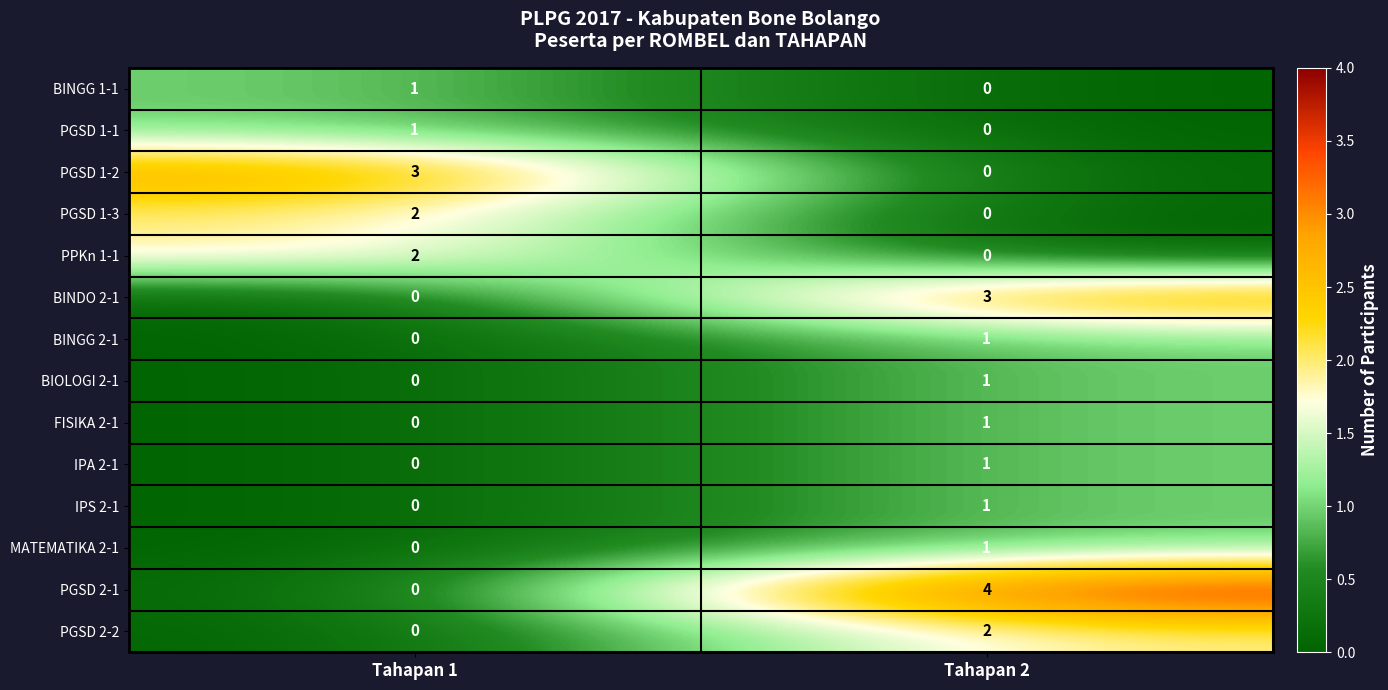

How many data points in PGSD 1-2 are less than 3?

1